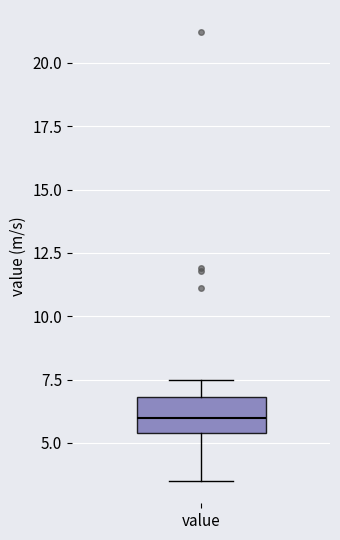

Where is the upper edge of the box for value on the y-axis? The values are not printed on the chart, so give them approximately, as read against the axis.

7.0